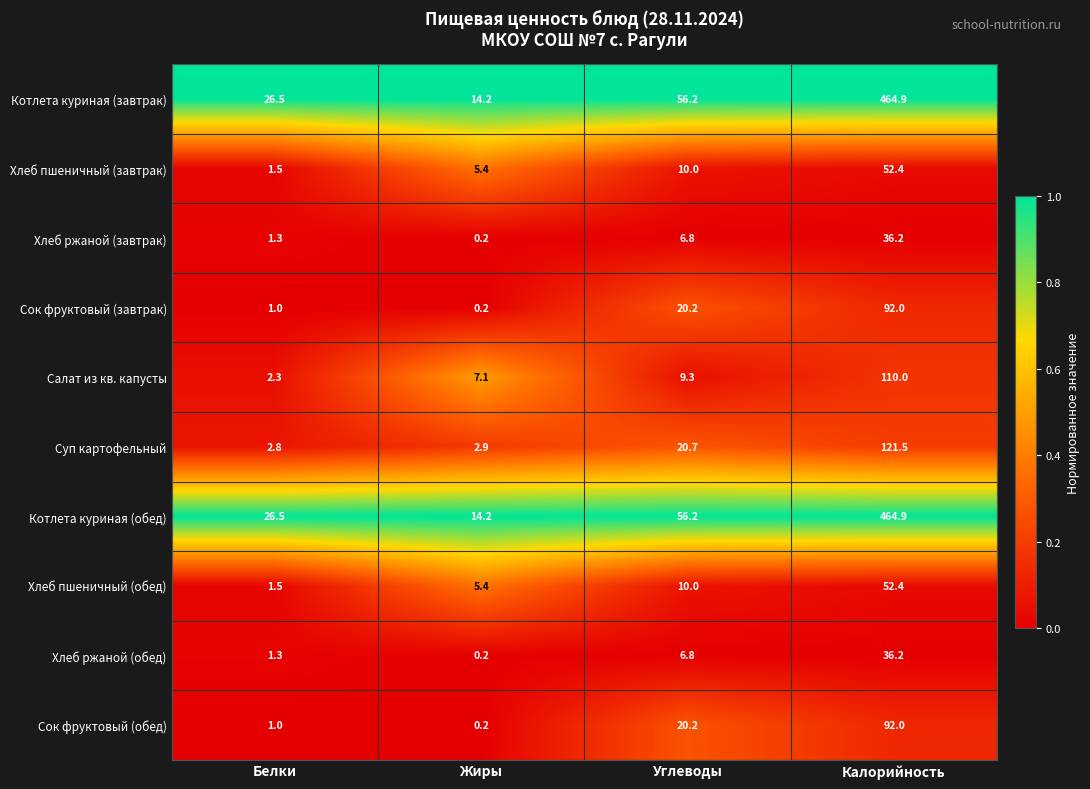

What is the difference between the highest and lowest values at Жиры?

14.0